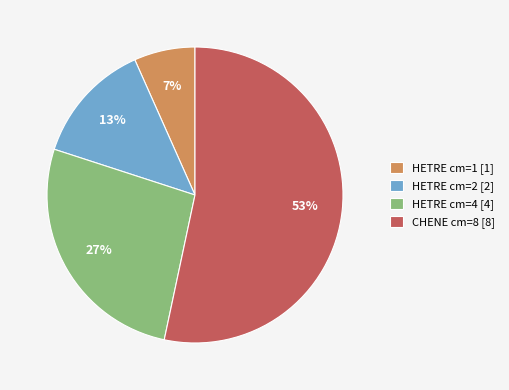

Which has a higher value, CHENE cm=8 [8] or HETRE cm=2 [2]?

CHENE cm=8 [8]